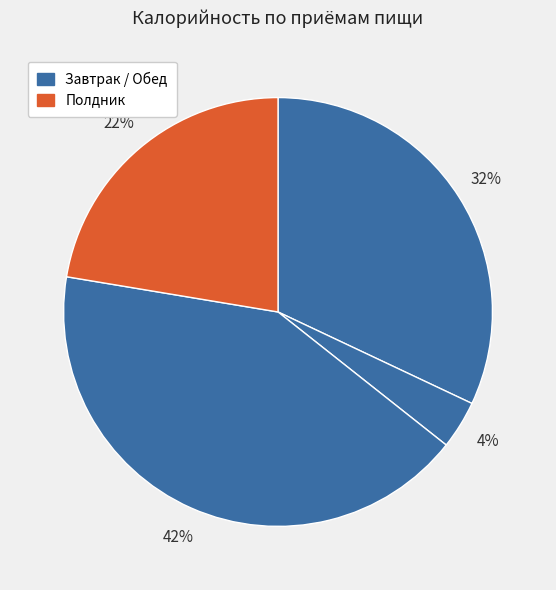

How many slices are in this pie chart?

4